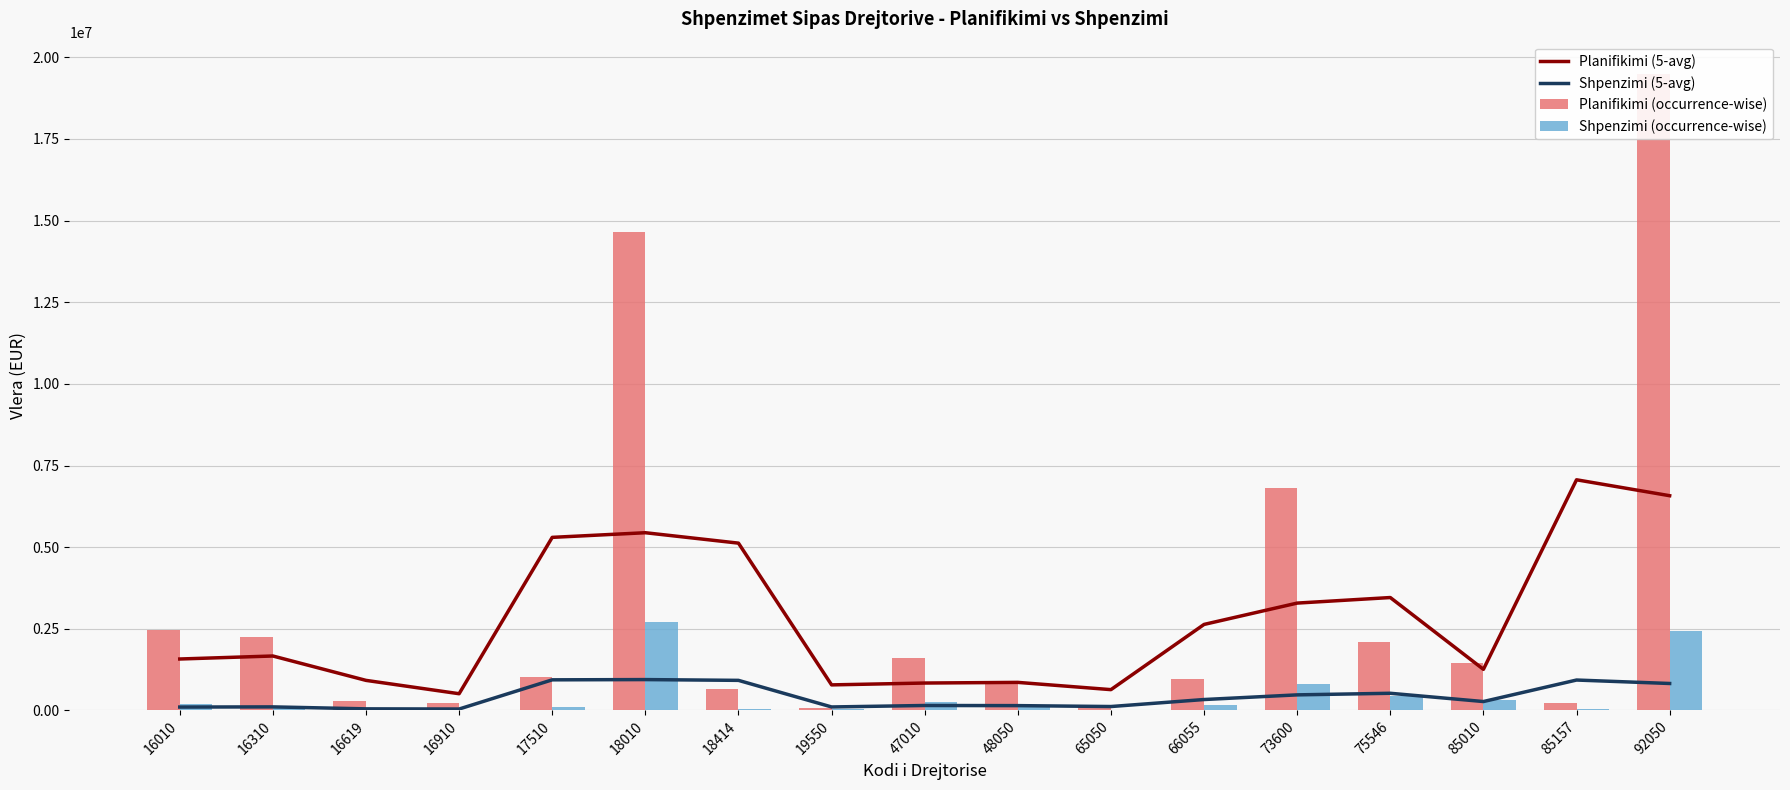

At which category is the sum across all series the highest?

92050